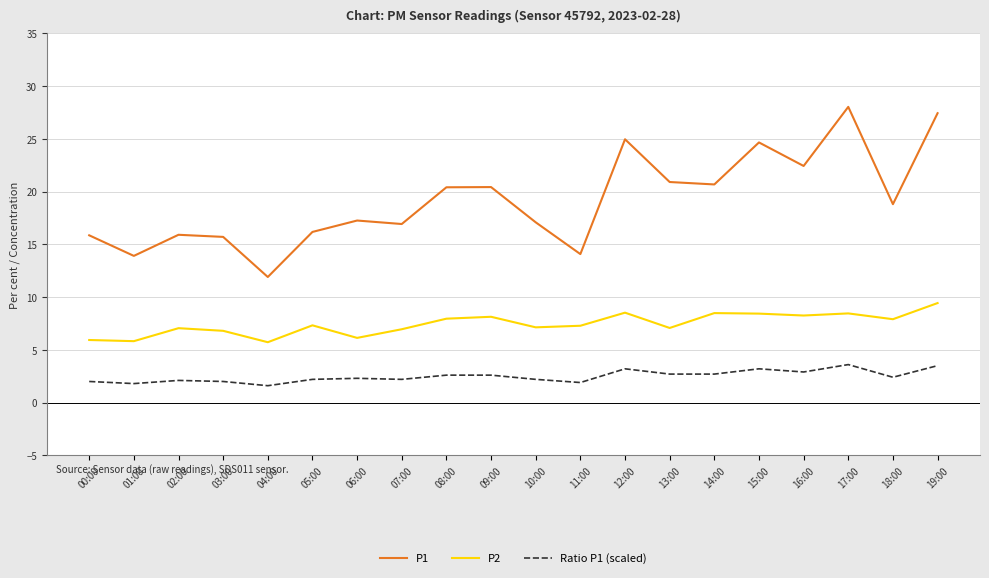

Rank the series by their average value, from highest to lowest.

P1, P2, Ratio P1 (scaled)